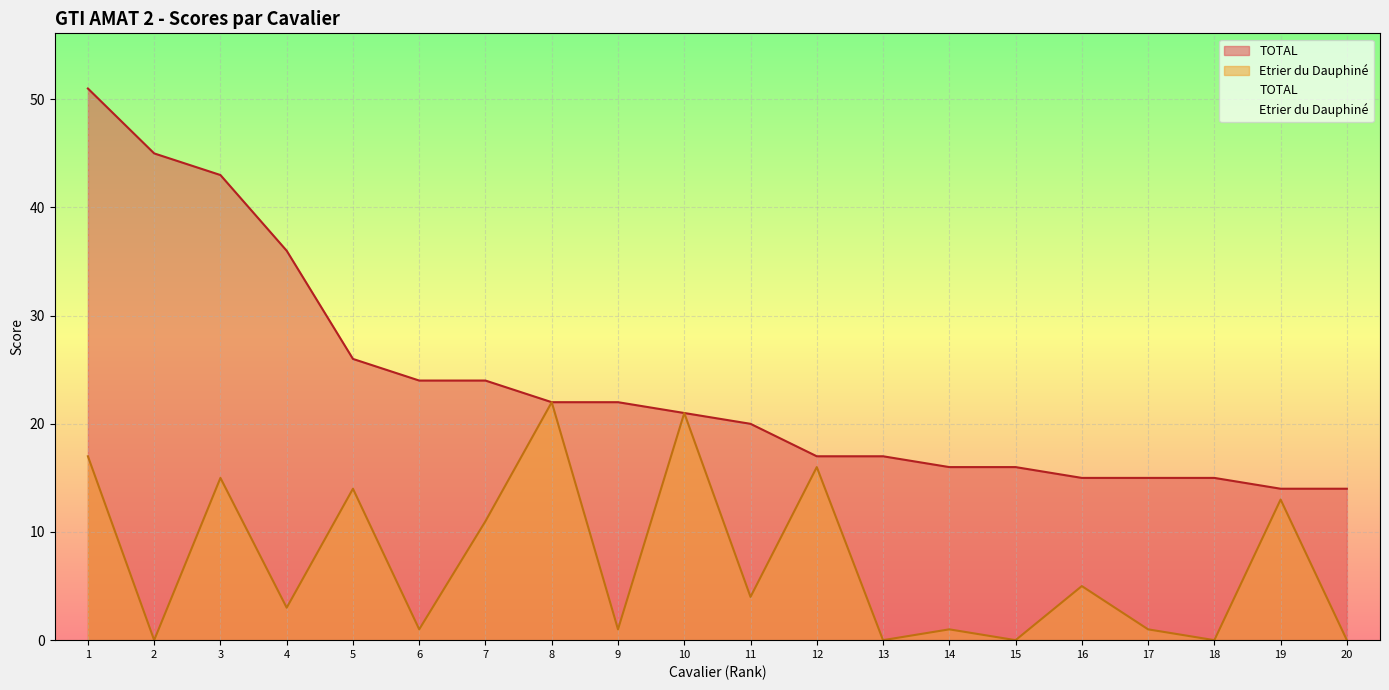

True or false: TOTAL and Etrier du Dauphiné cross at least once.

False